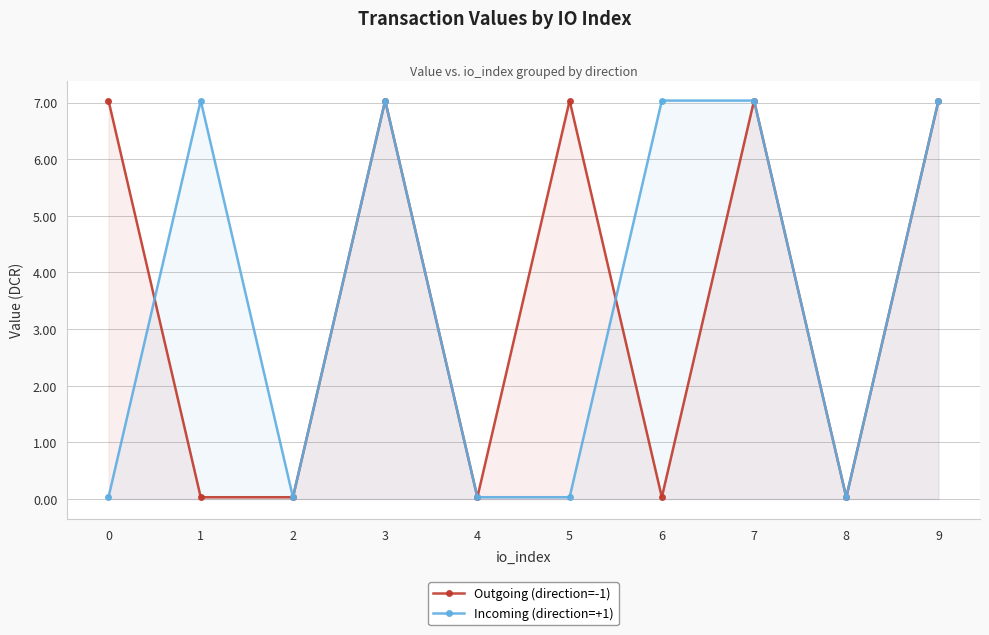

At which label does Incoming (direction=+1) first exceed 7?

1